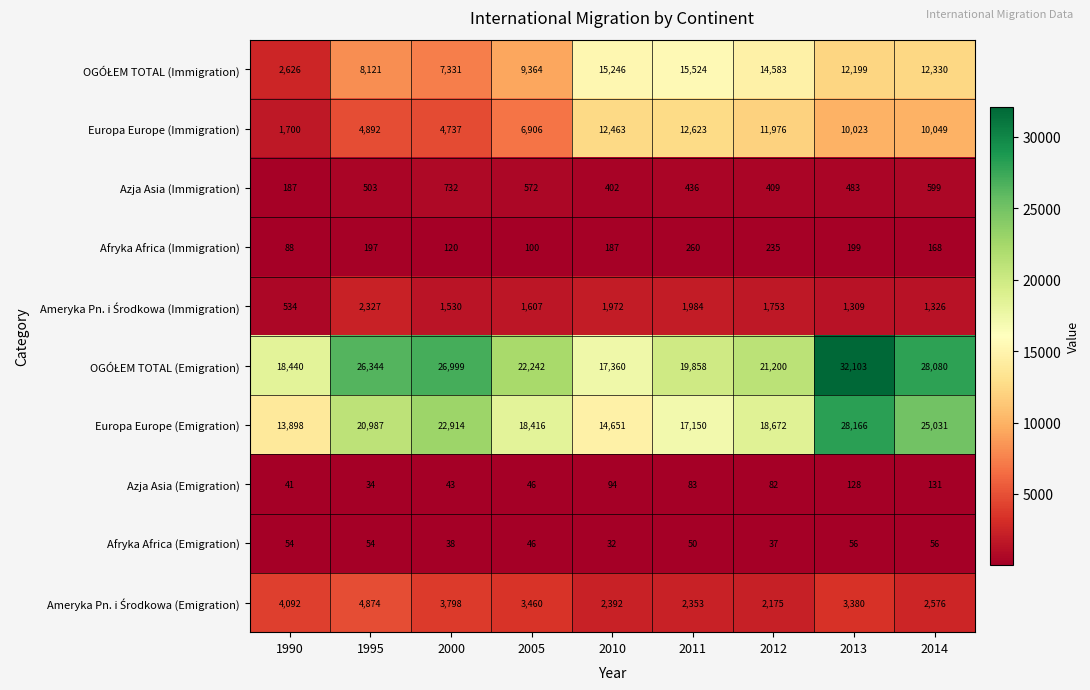

What is the difference between the highest and lowest values at 2010?

17328